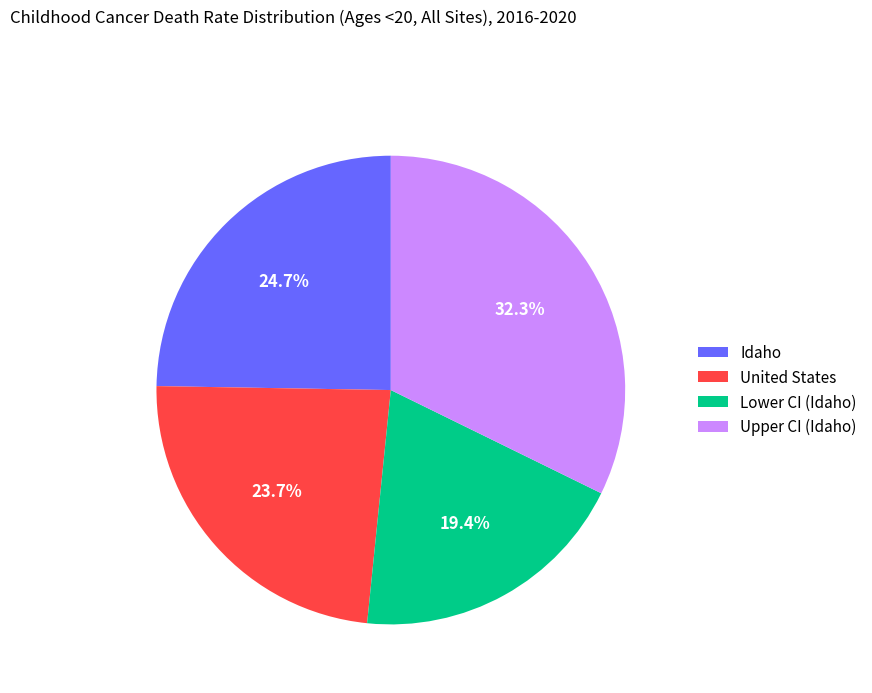

Is Lower CI (Idaho) the majority of the pie?

No